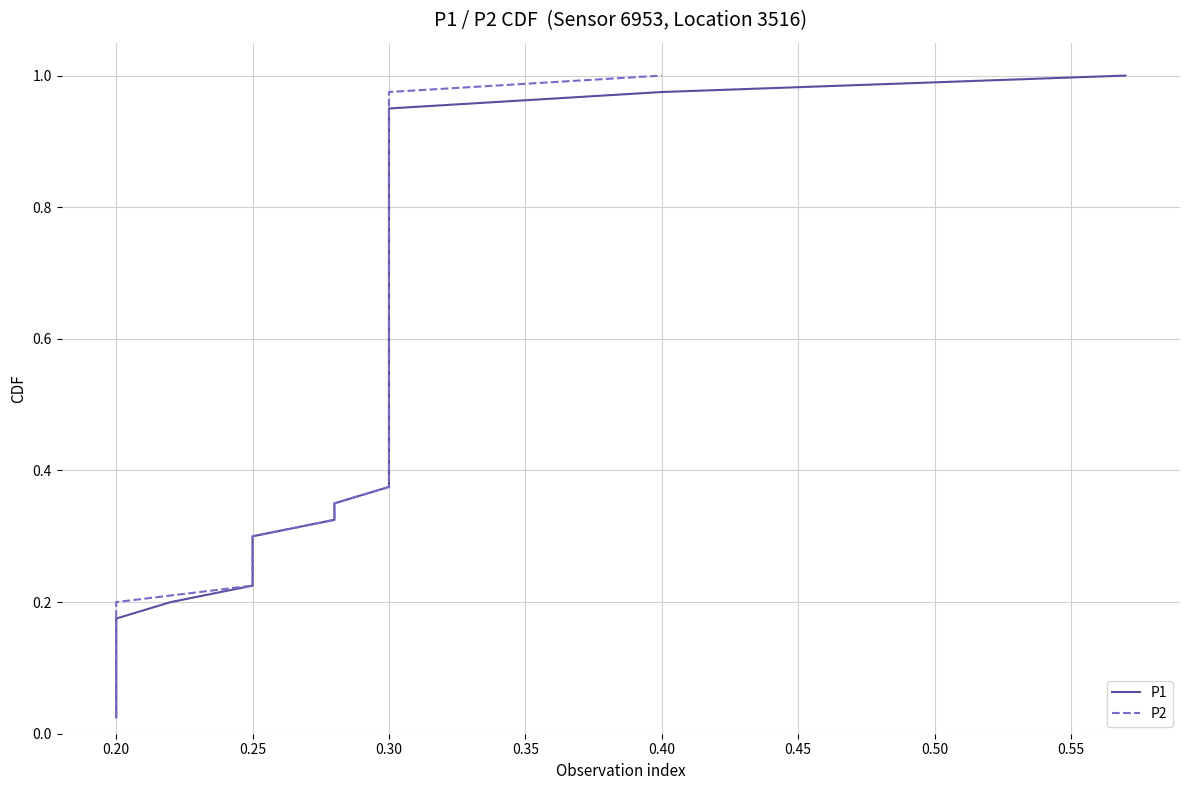

True or false: P2 and P1 cross at least once.

False